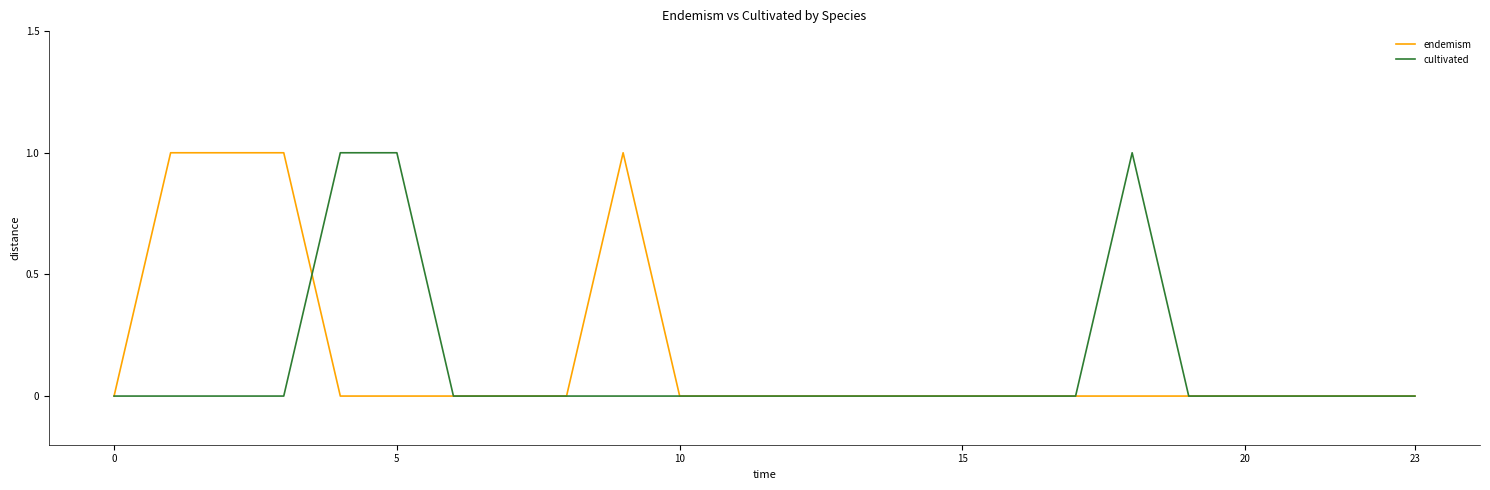

How many lines are shown in the chart?

2